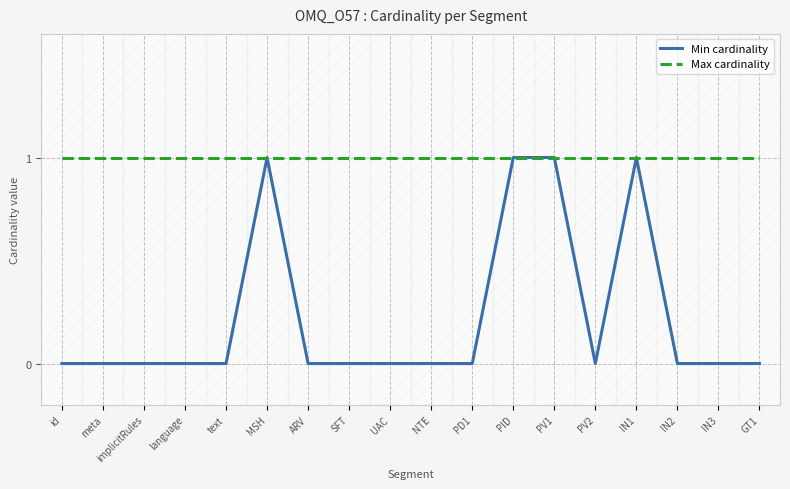

The value of Min cardinality at ARV is 0. True or false?

True